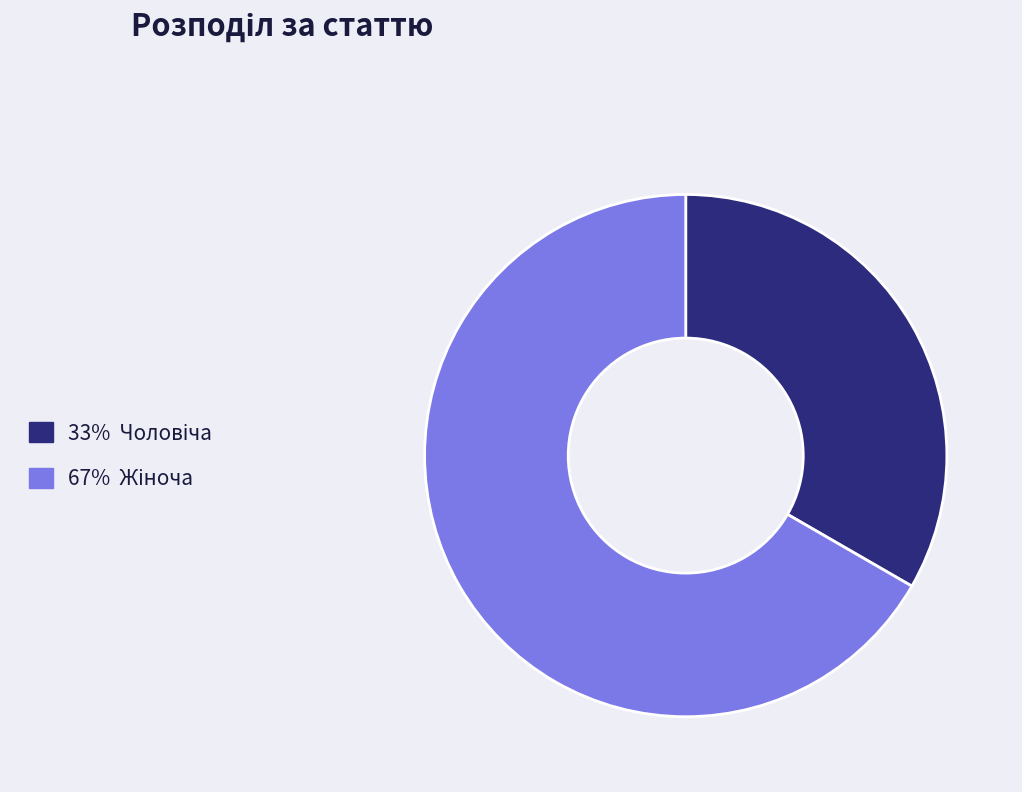

Is there any slice that represents more than half of the pie?

Yes